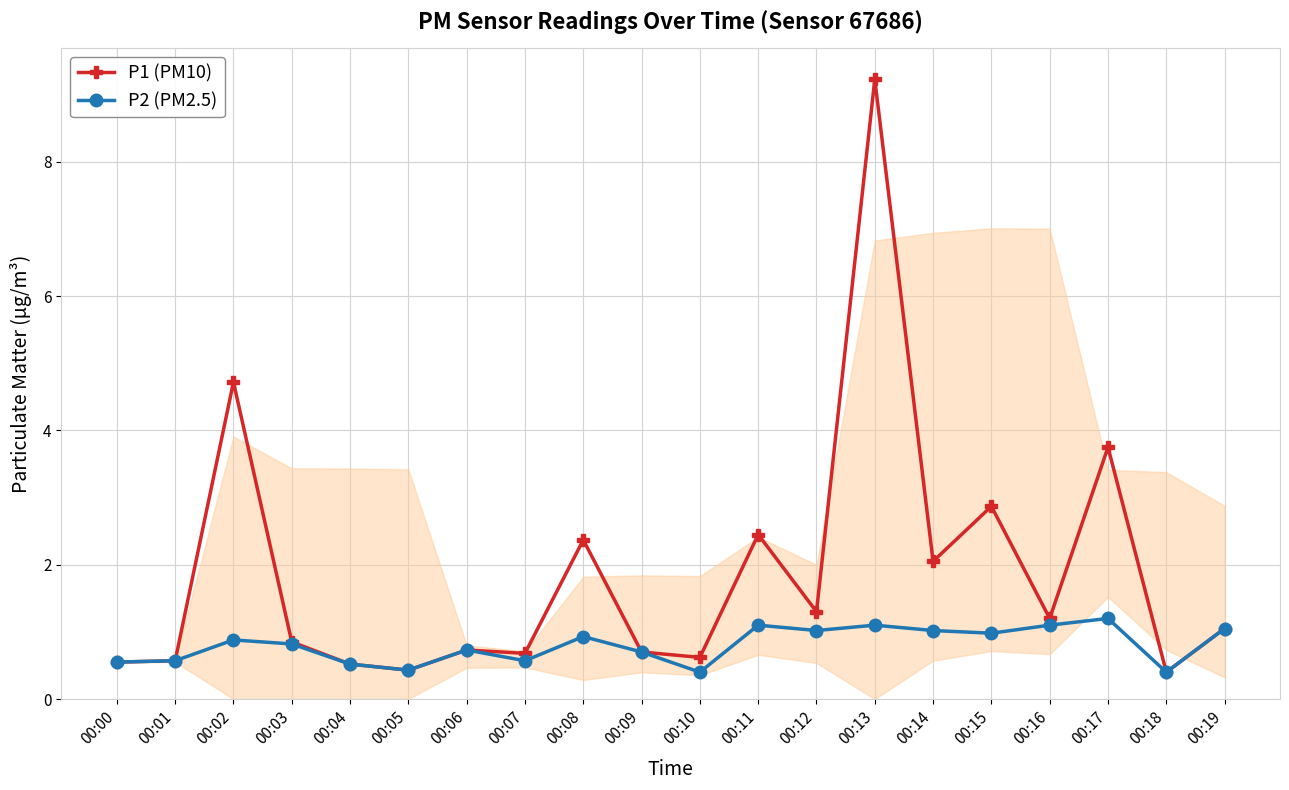

At which category is the sum across all series the highest?

00:13